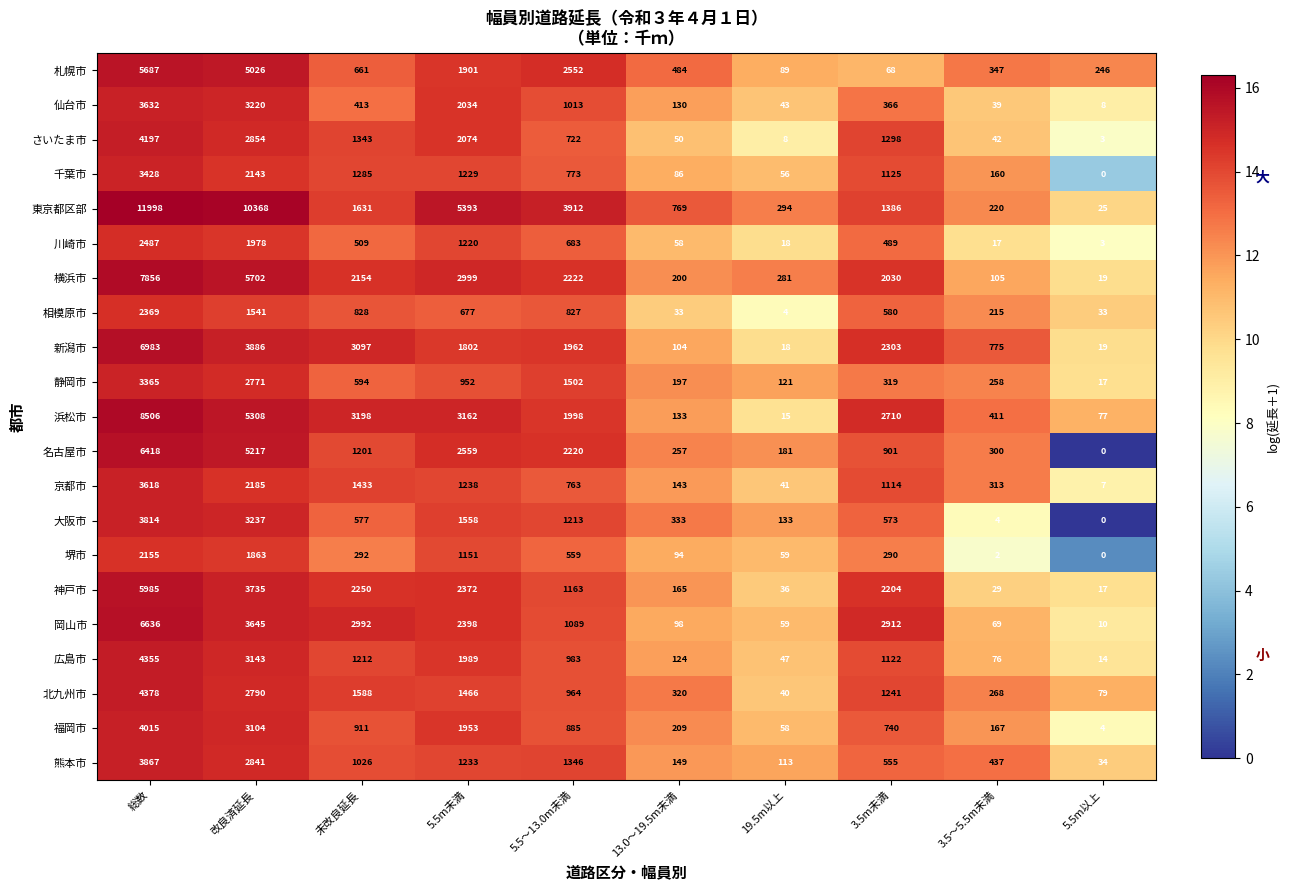

Where does the 大阪市 series first go above 577?

総数